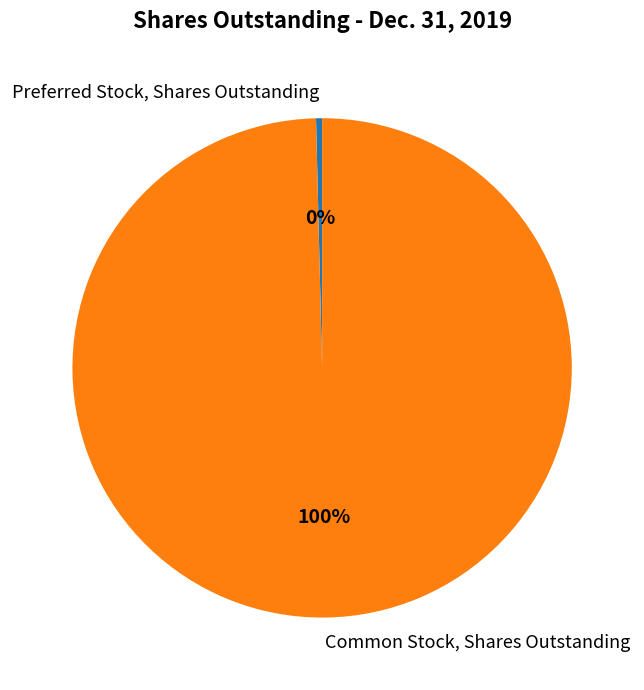

Is it true that Common Stock, Shares Outstanding is 89% of the pie?

False